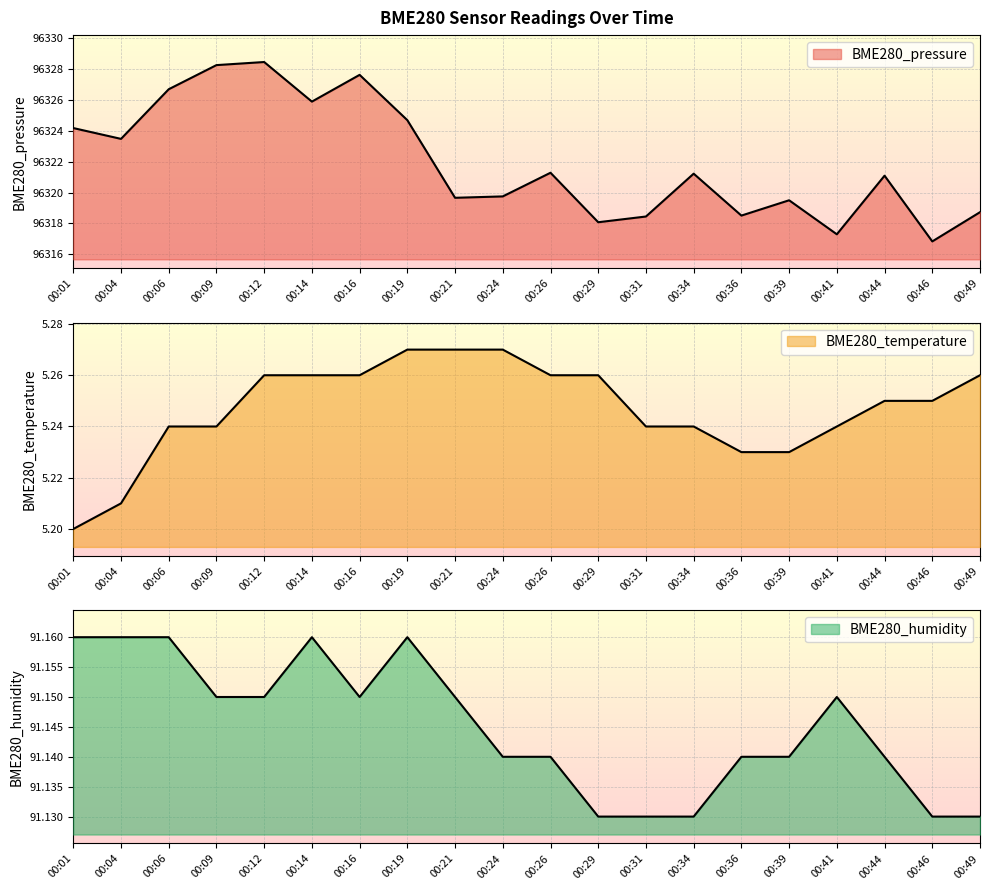

True or false: BME280_humidity and BME280_pressure cross at least once.

False